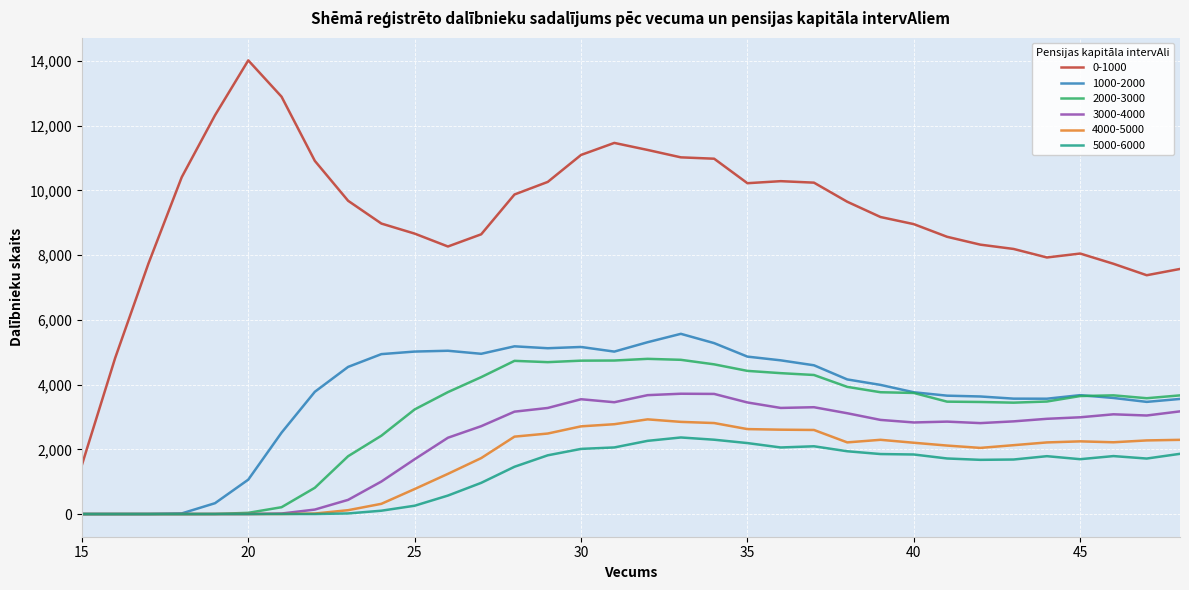

True or false: 2000-3000 and 0-1000 intersect in this chart.

False